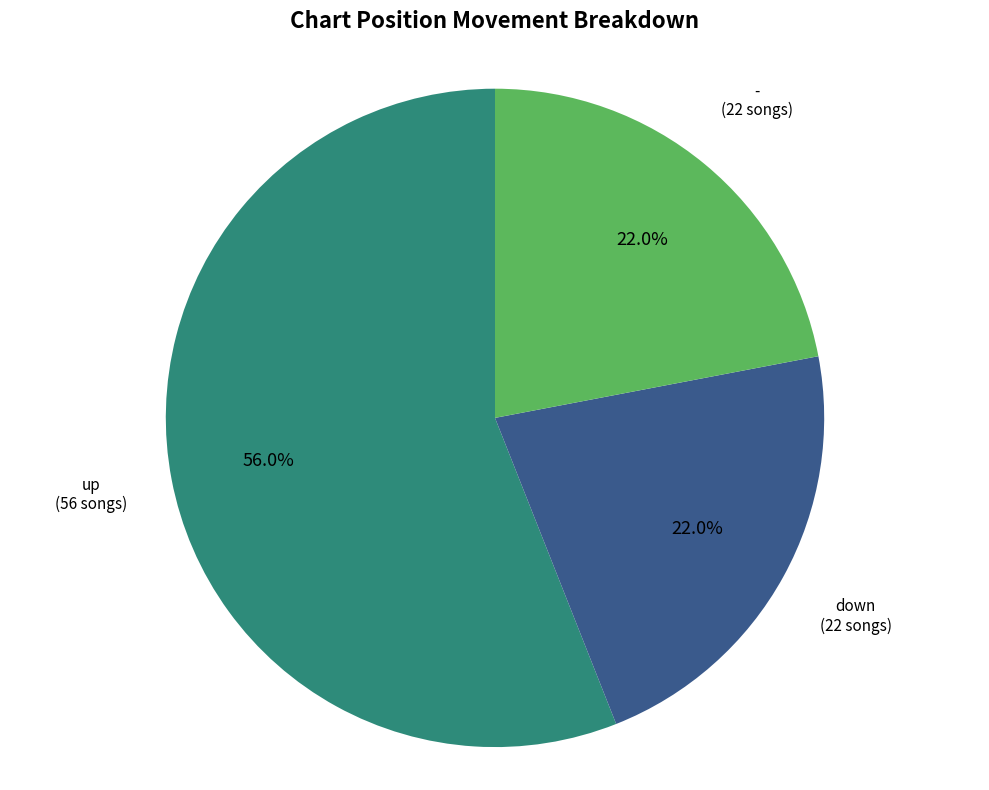

Does any single category account for the majority?

Yes